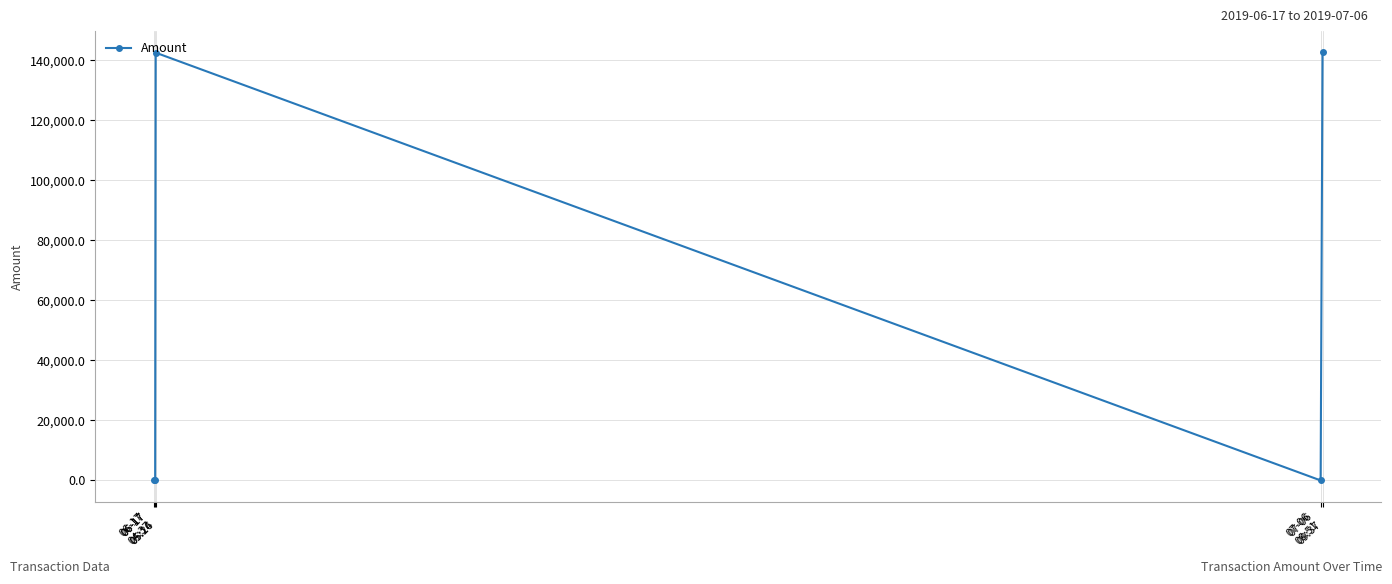

How many points are higher than both their immediate neighbors (excluding endpoints)?

1